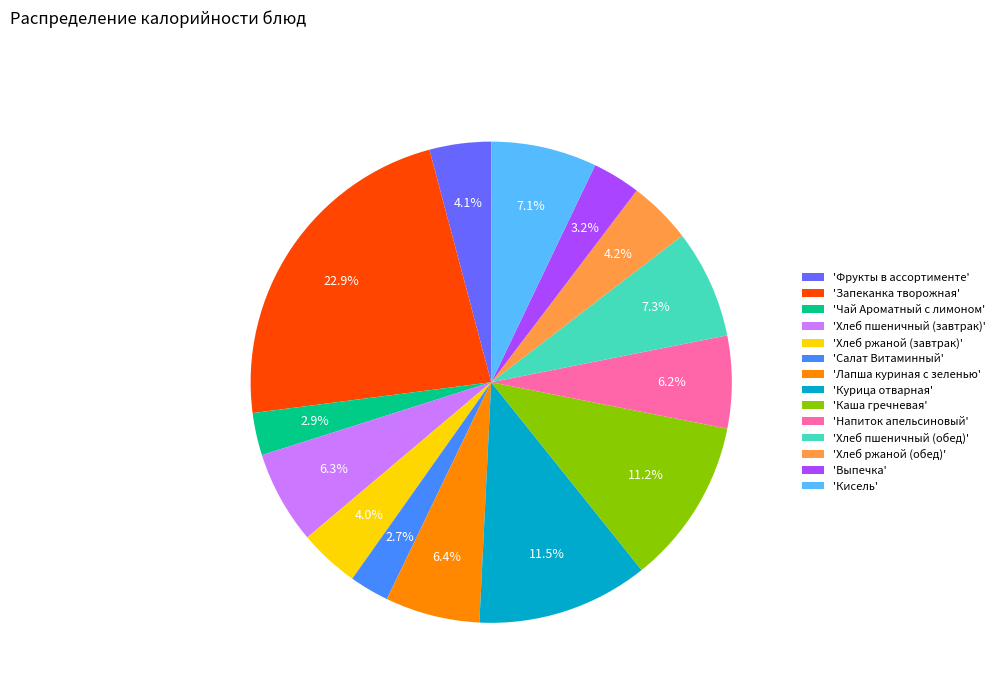

Is there any slice that represents more than half of the pie?

No